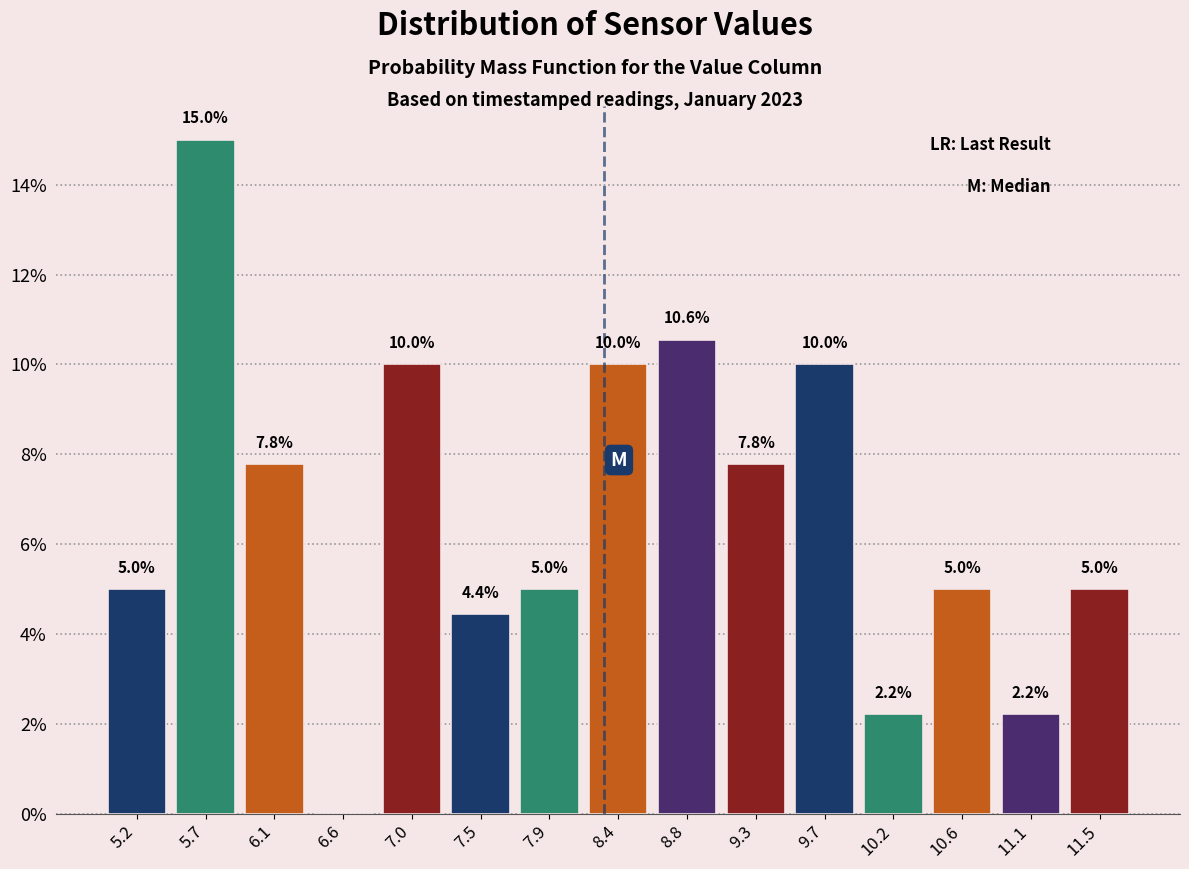

Over which range of the x-axis is the bar tallest?

5.45 to 5.90